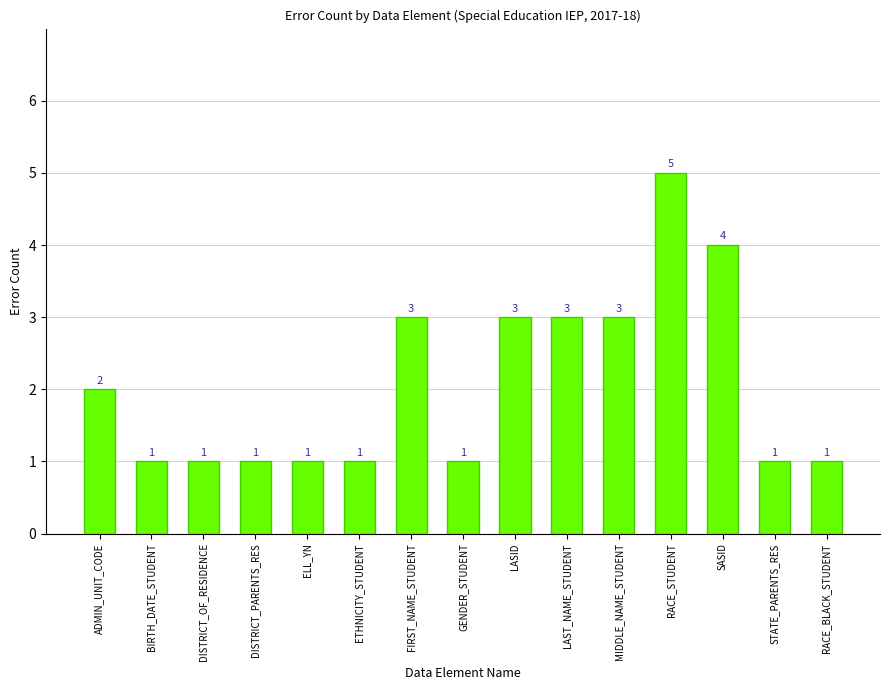

What is the difference between the maximum and minimum values?

4